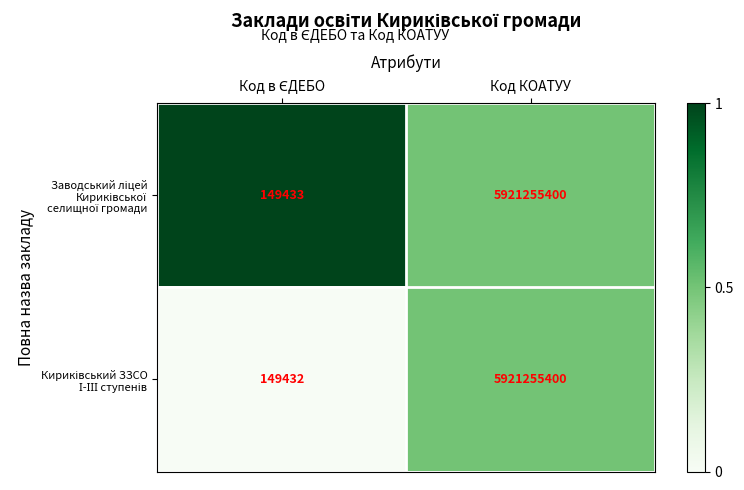

At which category is the sum across all series the highest?

Код КОАТУУ